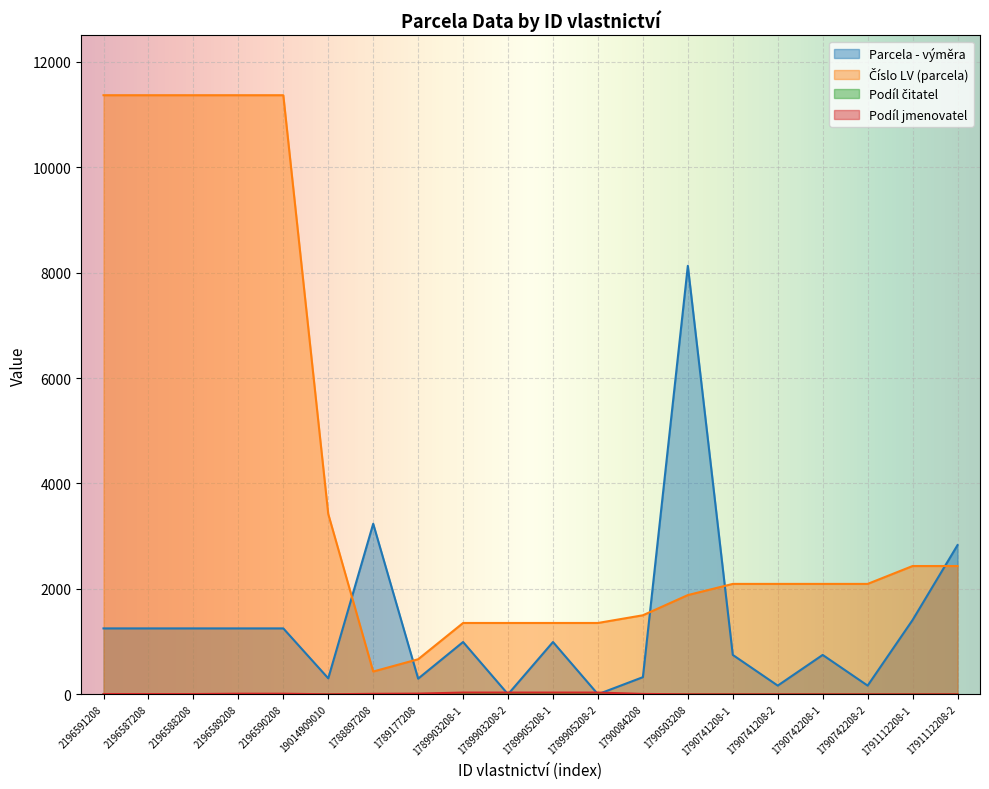

What is the average value of the Podíl čitatel series?

2